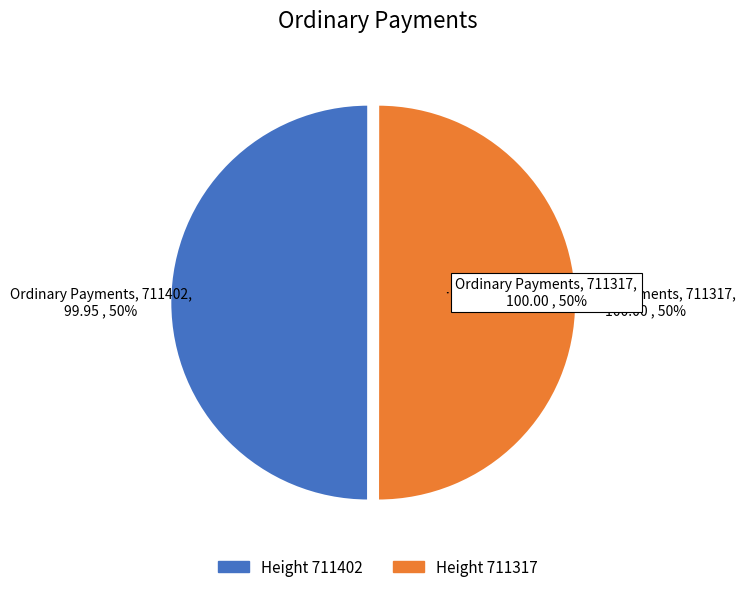

How many segments does this pie chart have?

2